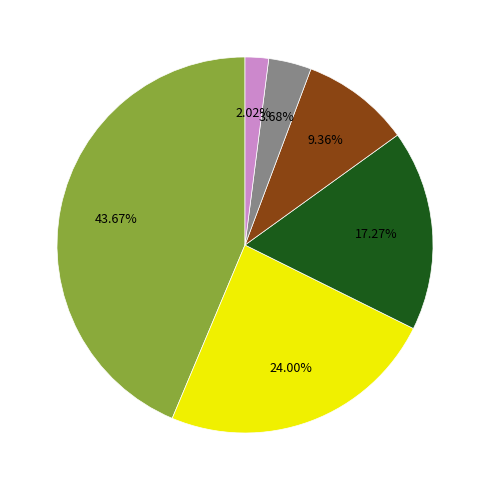

Does any single category account for the majority?

No